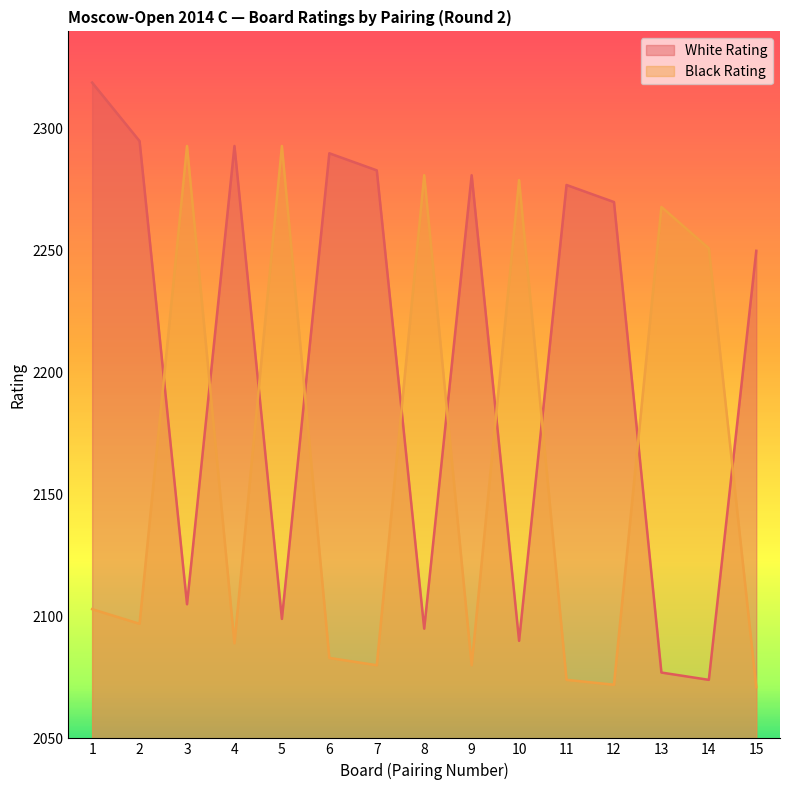

Which series changed the most between 2 and 11?

Black Rating